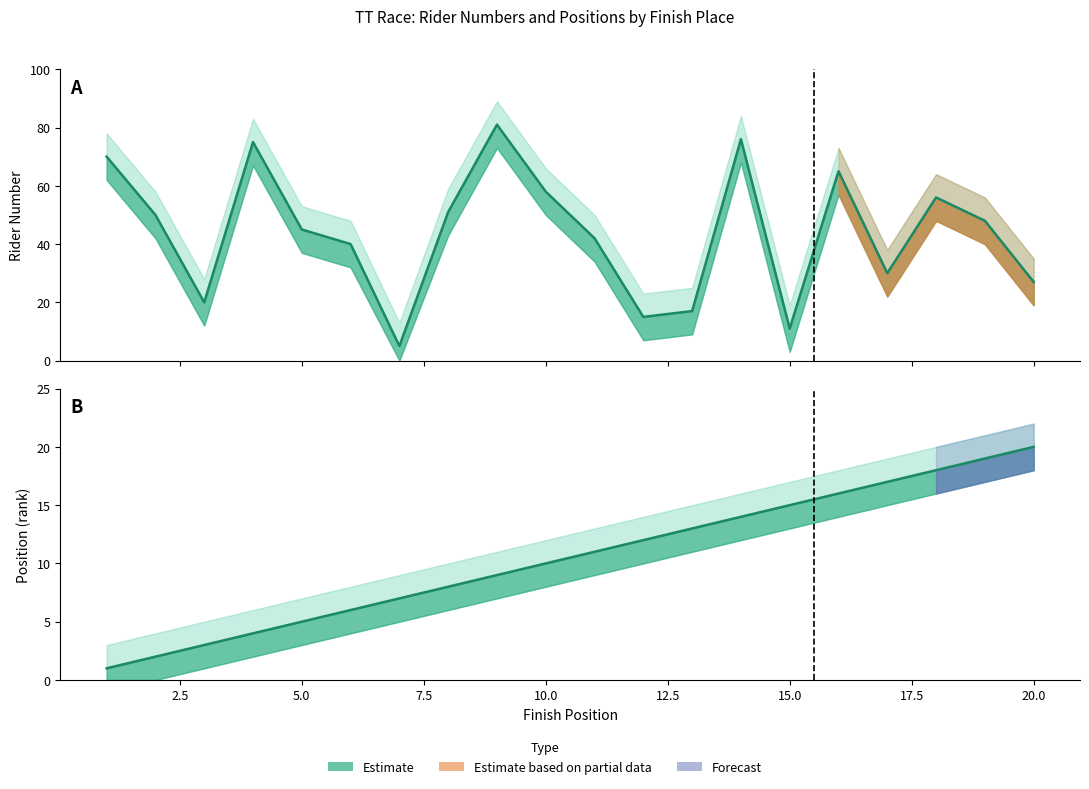

At which category is the sum across all series the highest?

9